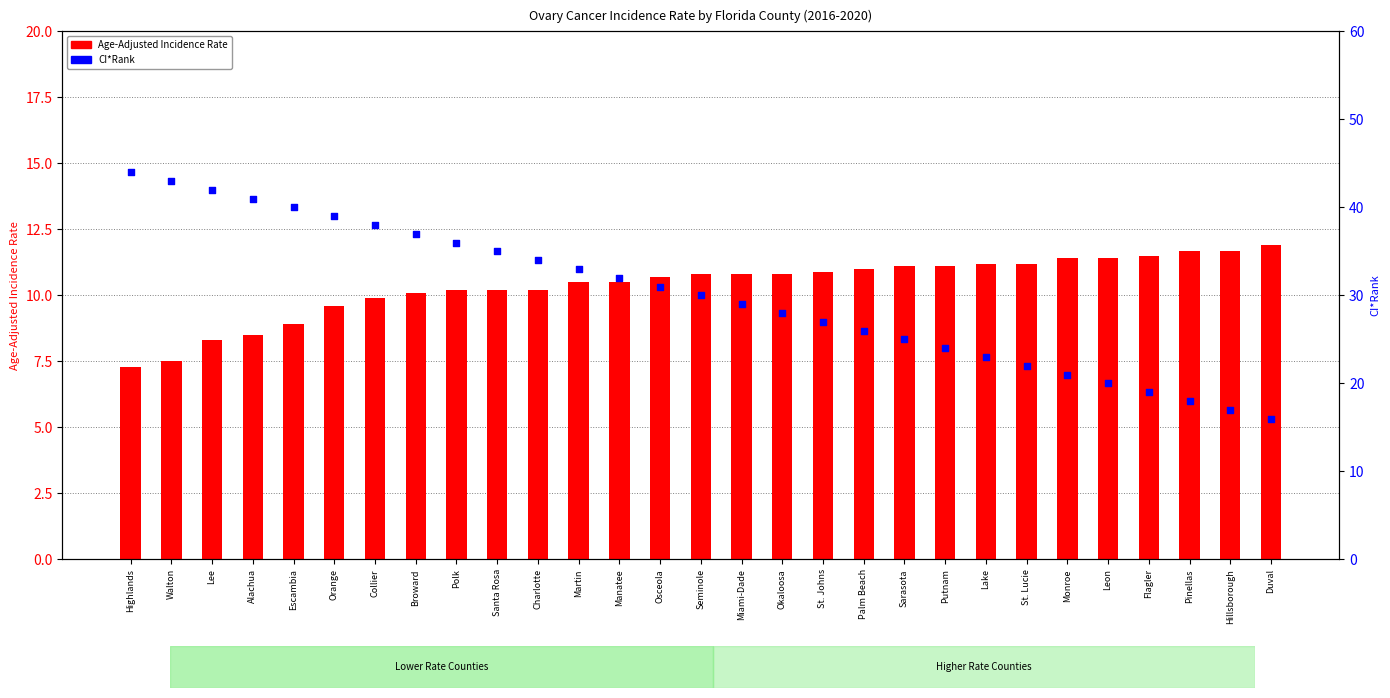

Which series has the largest Y range (max minus min)?

CI*Rank